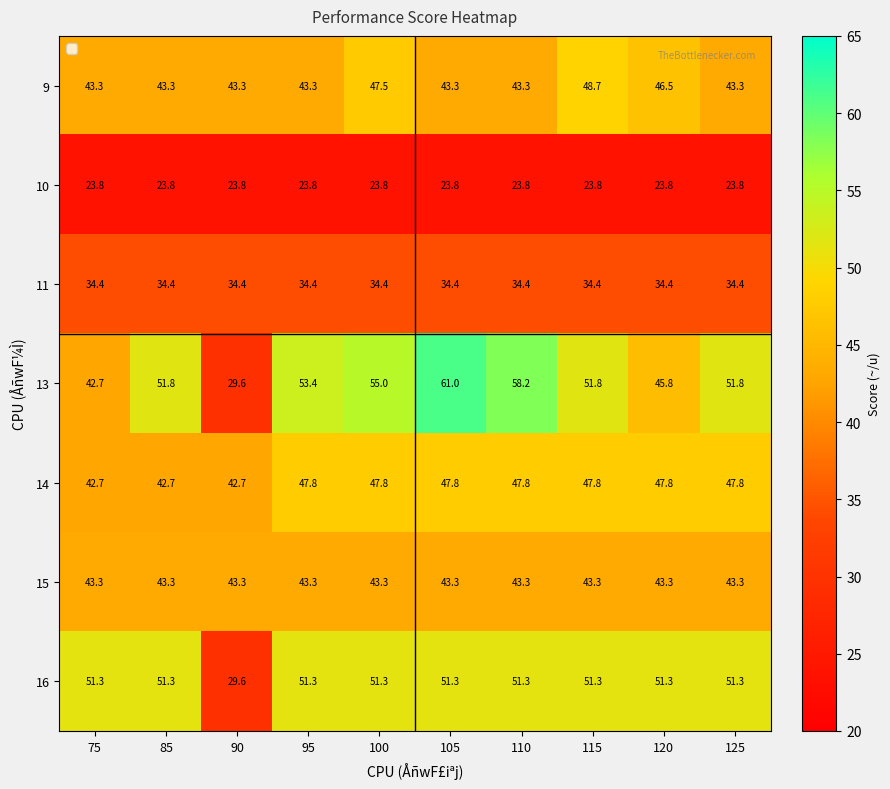

Which series has the widest spread of values?

13